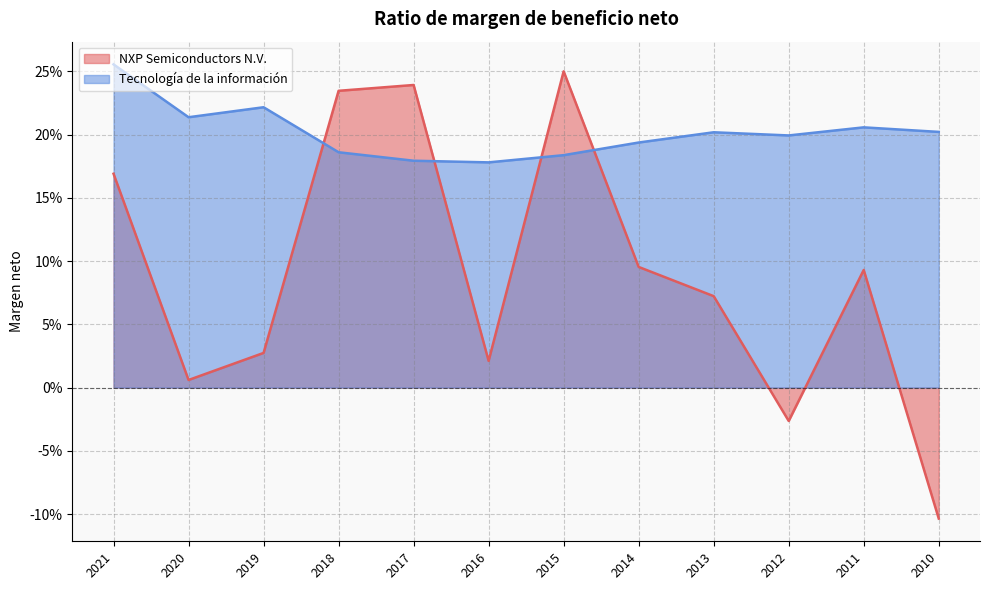

At how many categories does at least one series exceed 0?

12